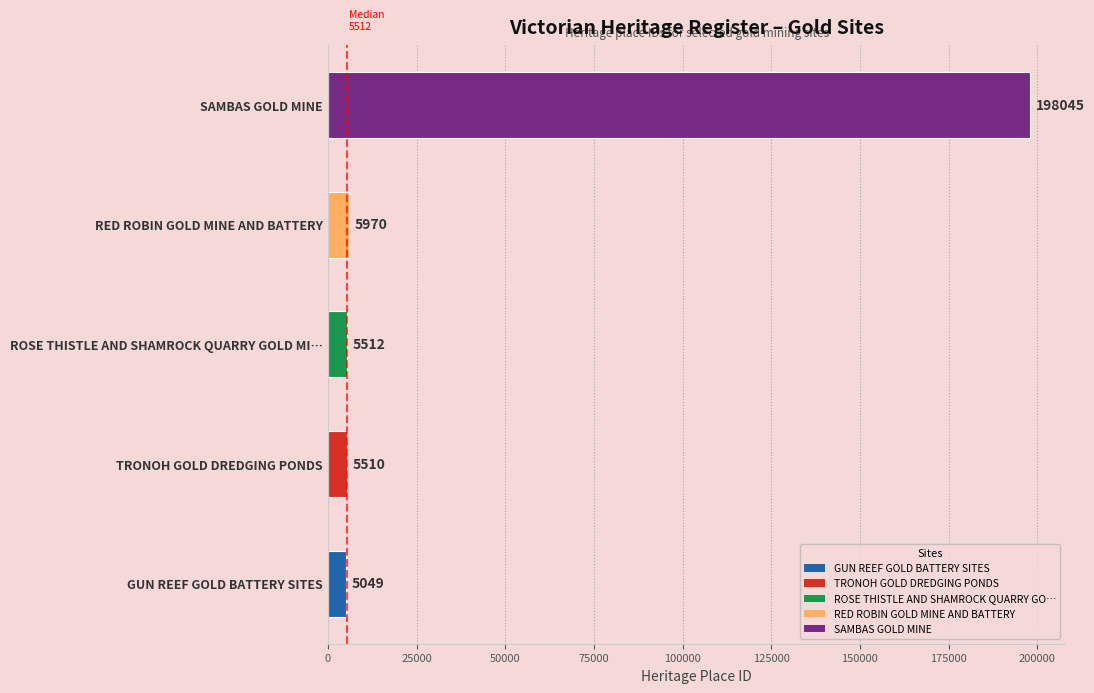

True or false: the data shows 318589 at SAMBAS GOLD MINE.

False